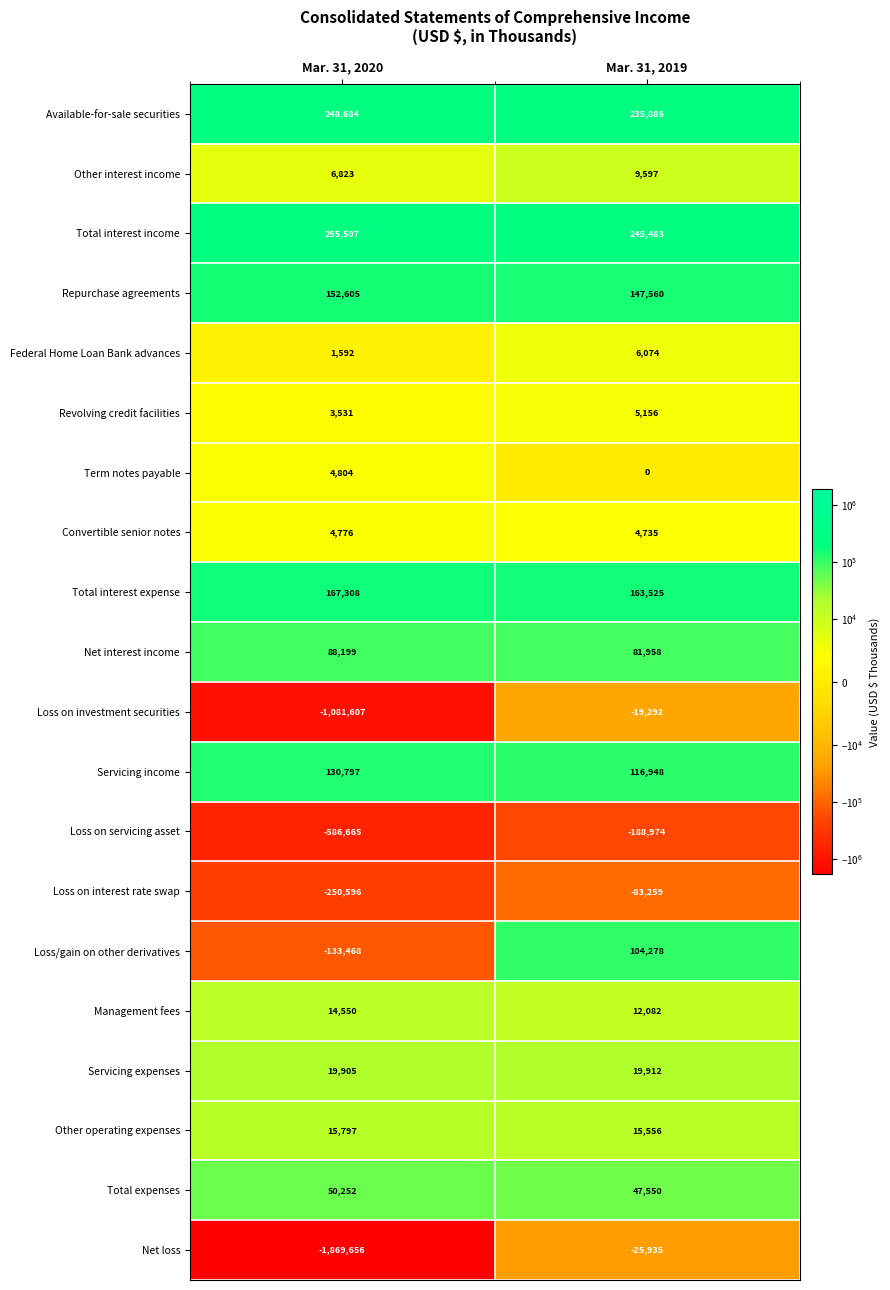

What is the total value across all series at Mar. 31, 2020?

-2756862